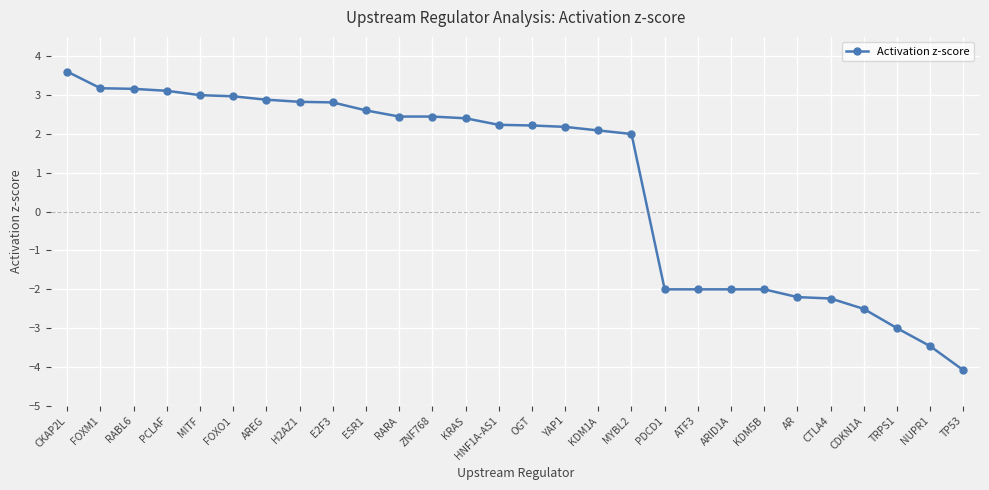

How many series are shown in this chart?

1